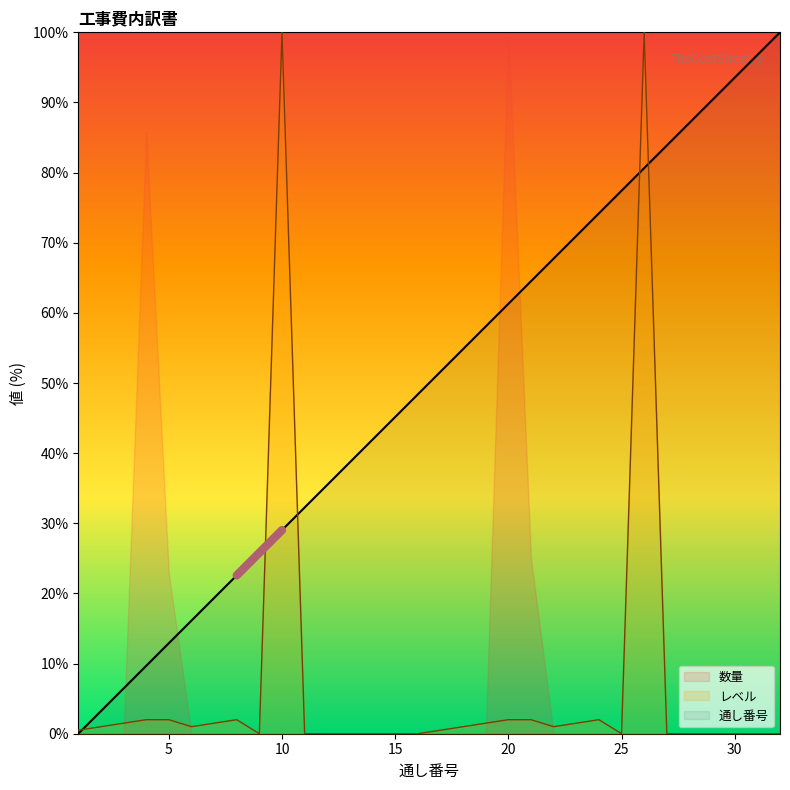

How many lines are shown in the chart?

3